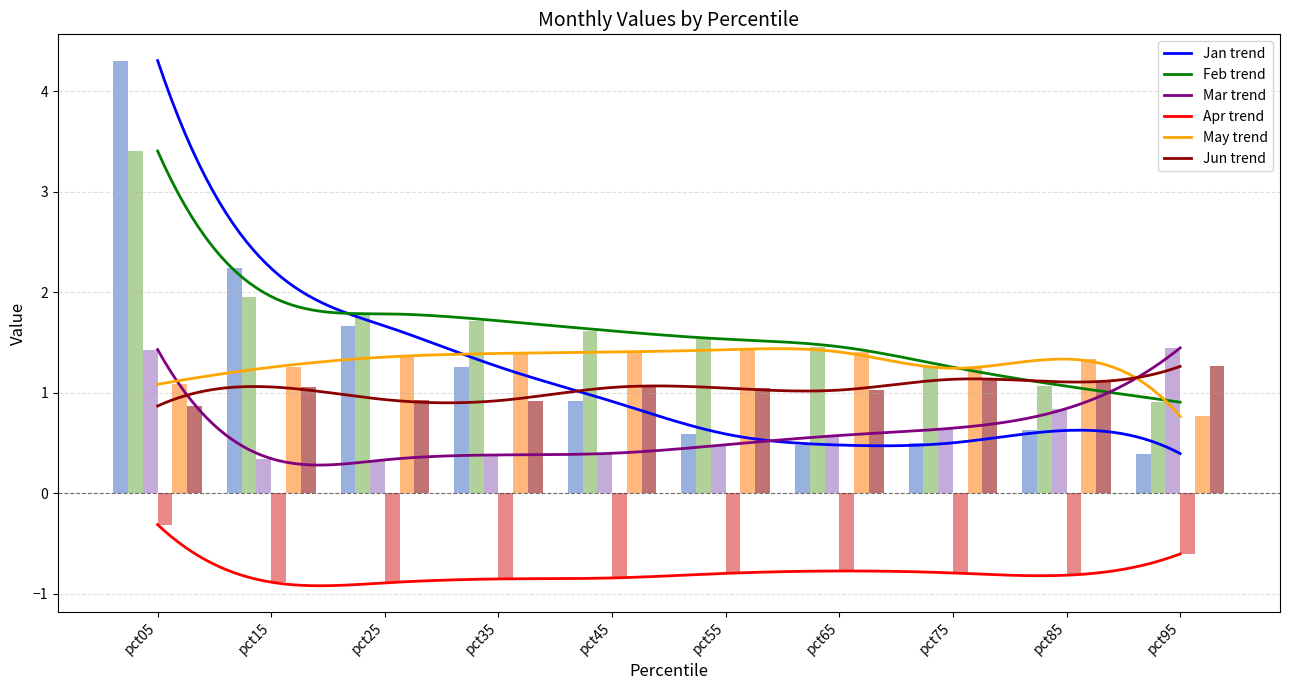

Which series has the largest range (max minus min)?

Jan